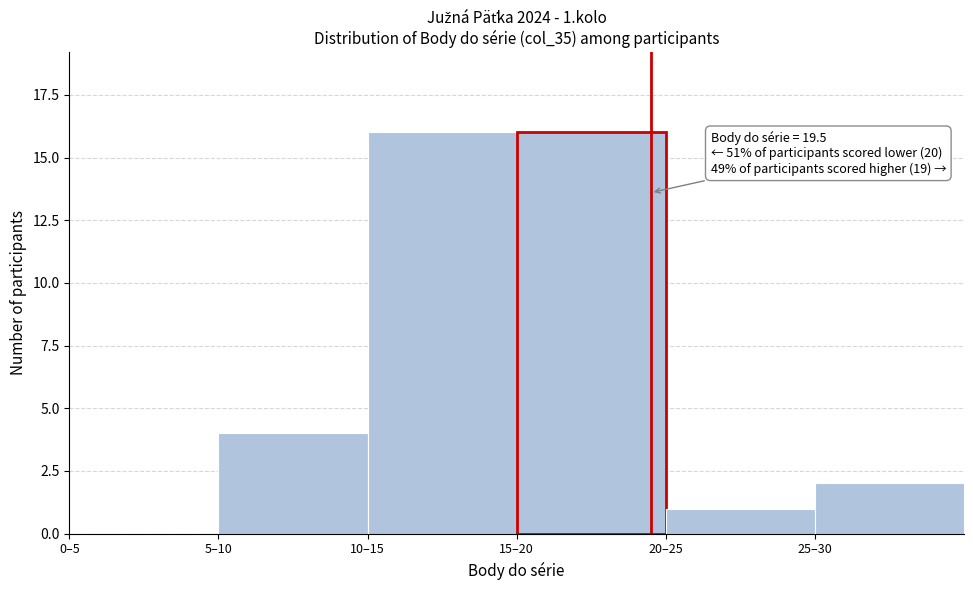

Reading right to left, extract all data points from this chart.

25–30=2	20–25=1	15–20=16	10–15=16	5–10=4	0–5=0